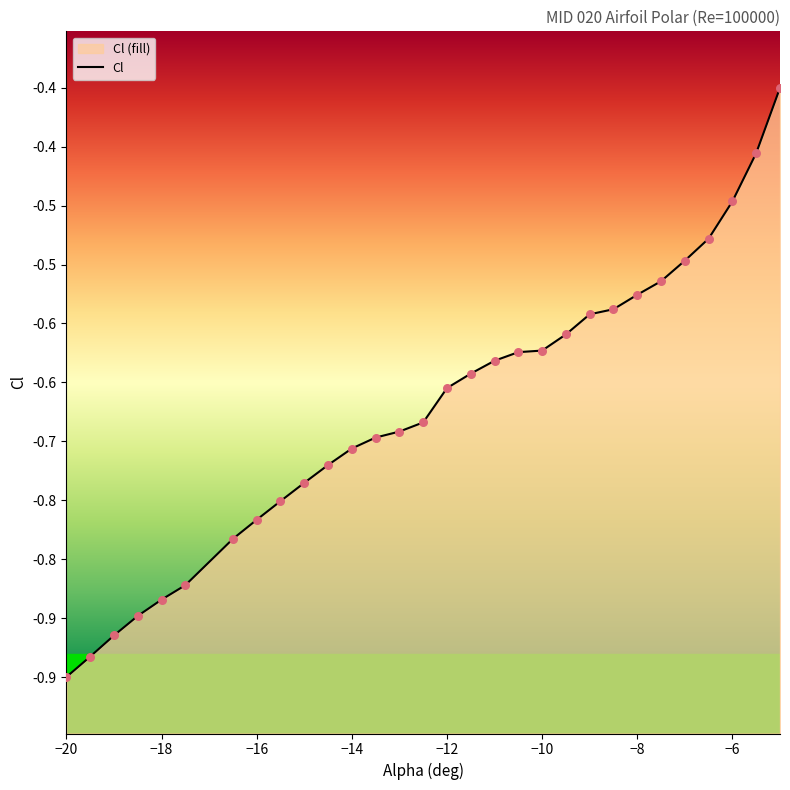

Between -13.5 and -16.5, which is larger?

-13.5